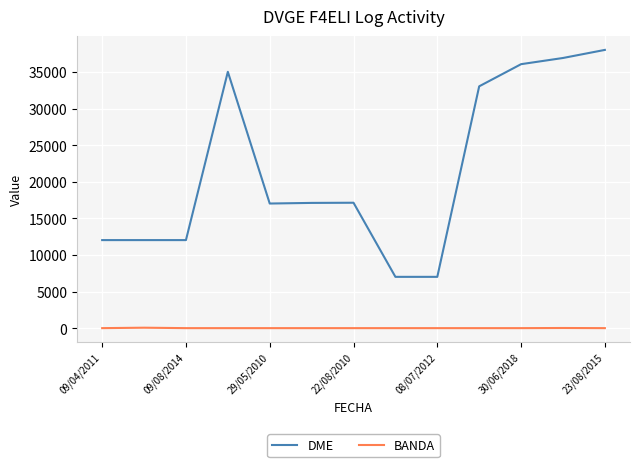

List the series in order of their overall mean, lowest first.

BANDA, DME